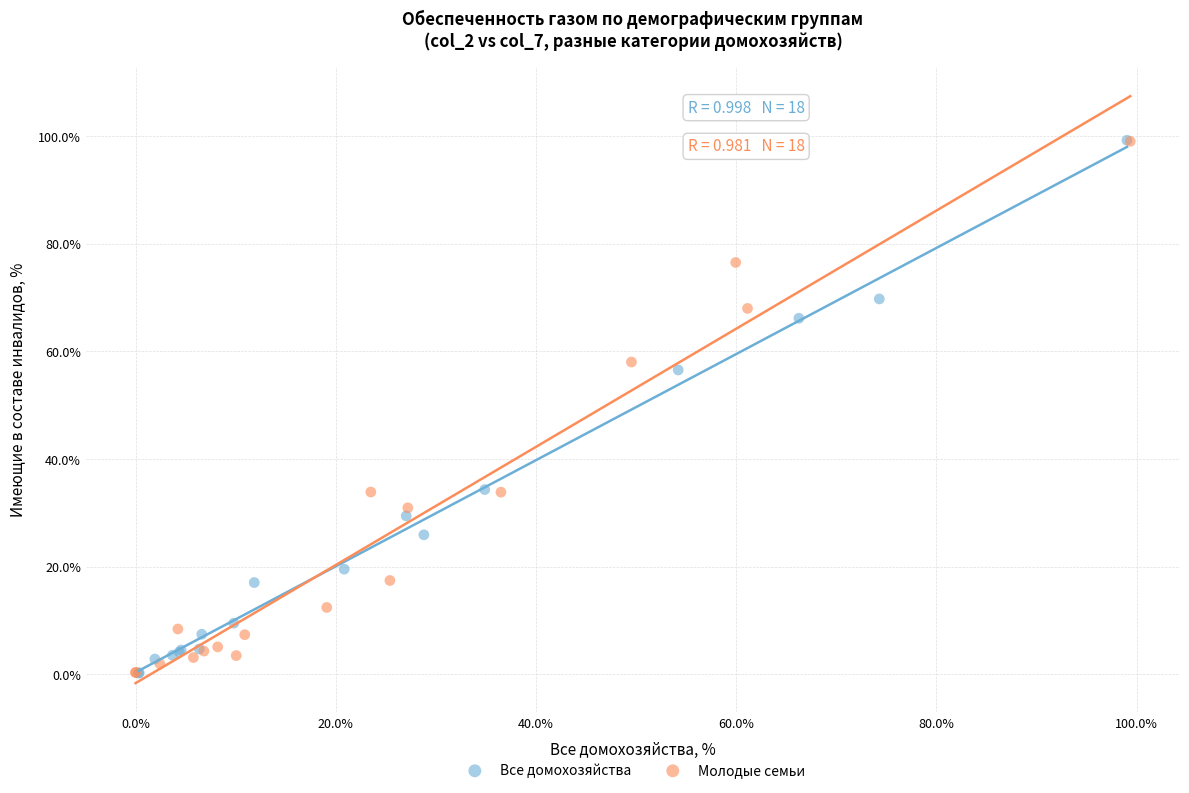

Which series has the widest spread of Y values?

Все домохозяйства